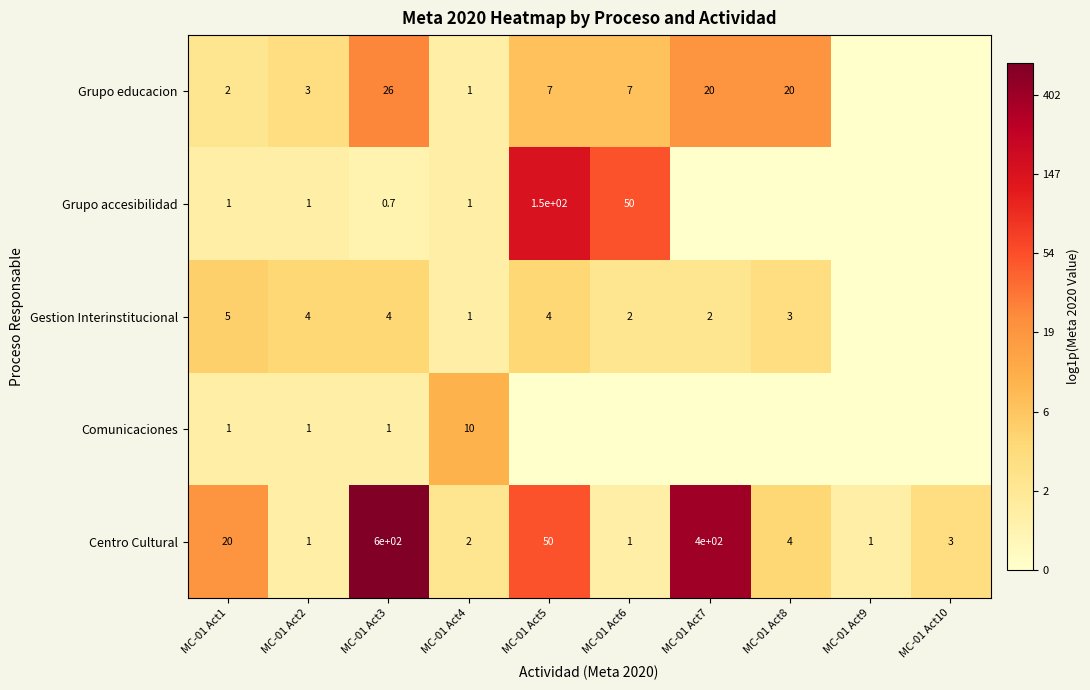

At which category is the sum across all series the highest?

MC-01 Act5